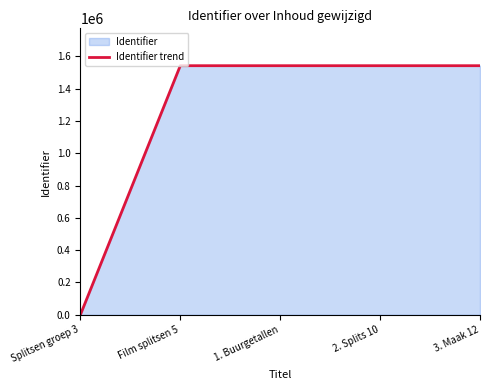

What position from the right is 3. Maak 12?

1